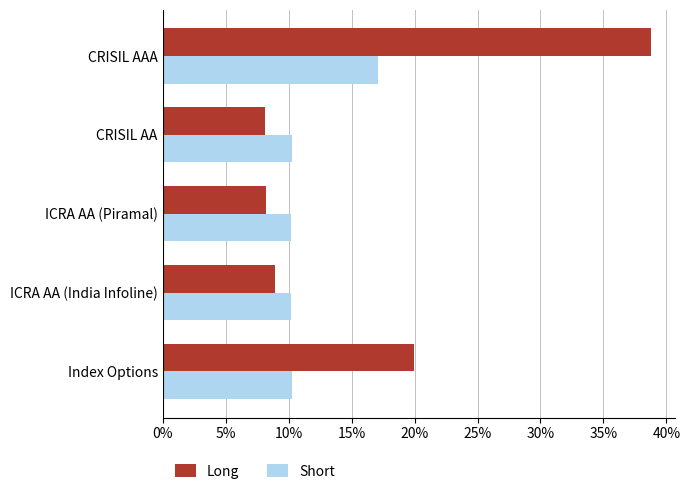

What is the maximum value shown in the chart?

38.8